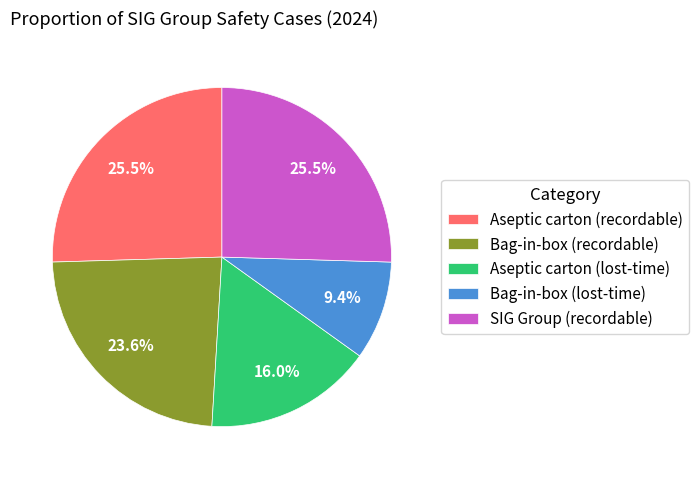

How much of the chart is everything except SIG Group (recordable)?

74.5%